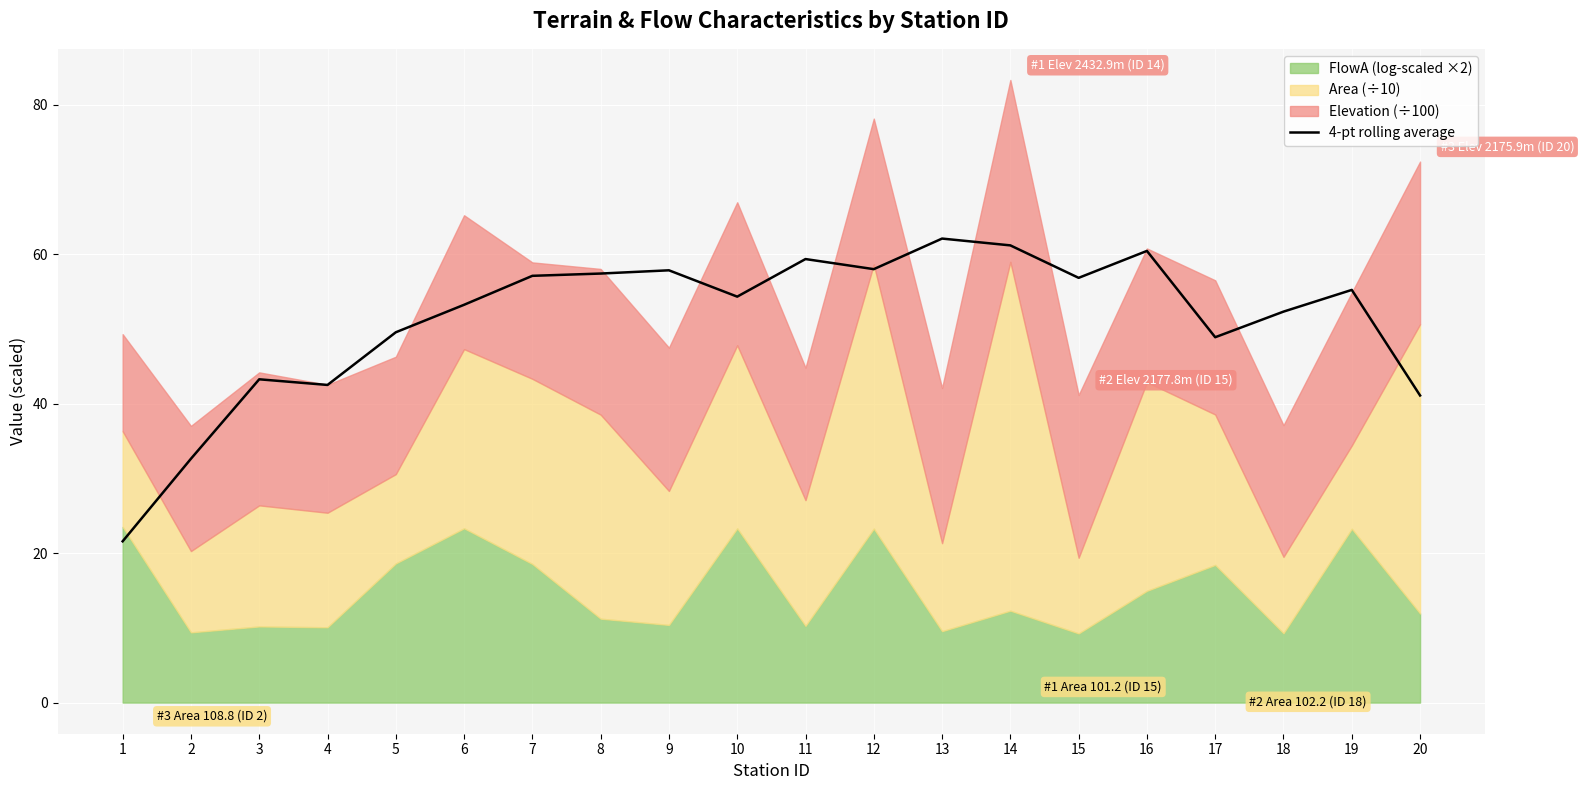

What is the minimum value for 4-pt rolling average?

21.6